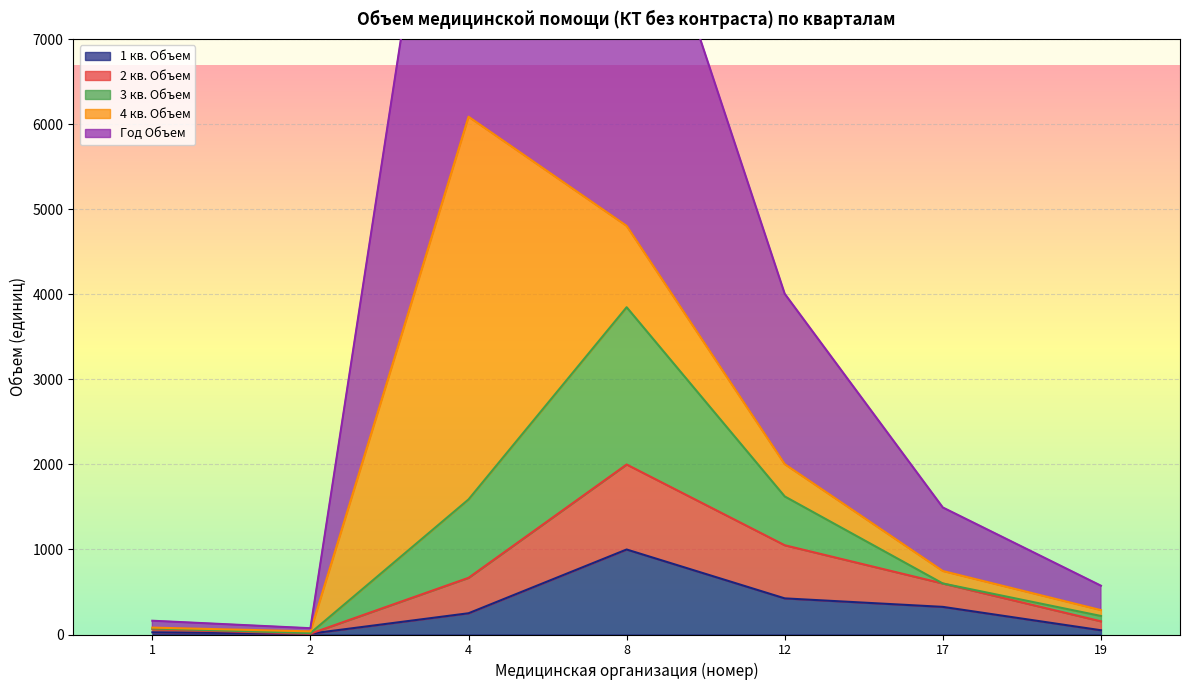

The value of 1 кв. Объем at 16 is 685. True or false?

False